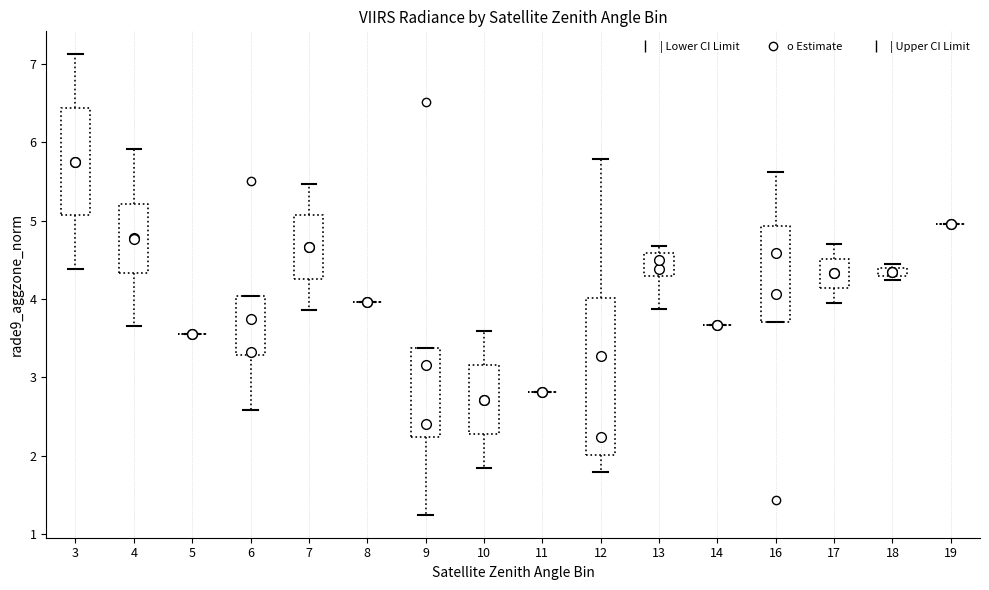

Comparing the boxes themselves (not the whiskers), which one is the tallest?

12